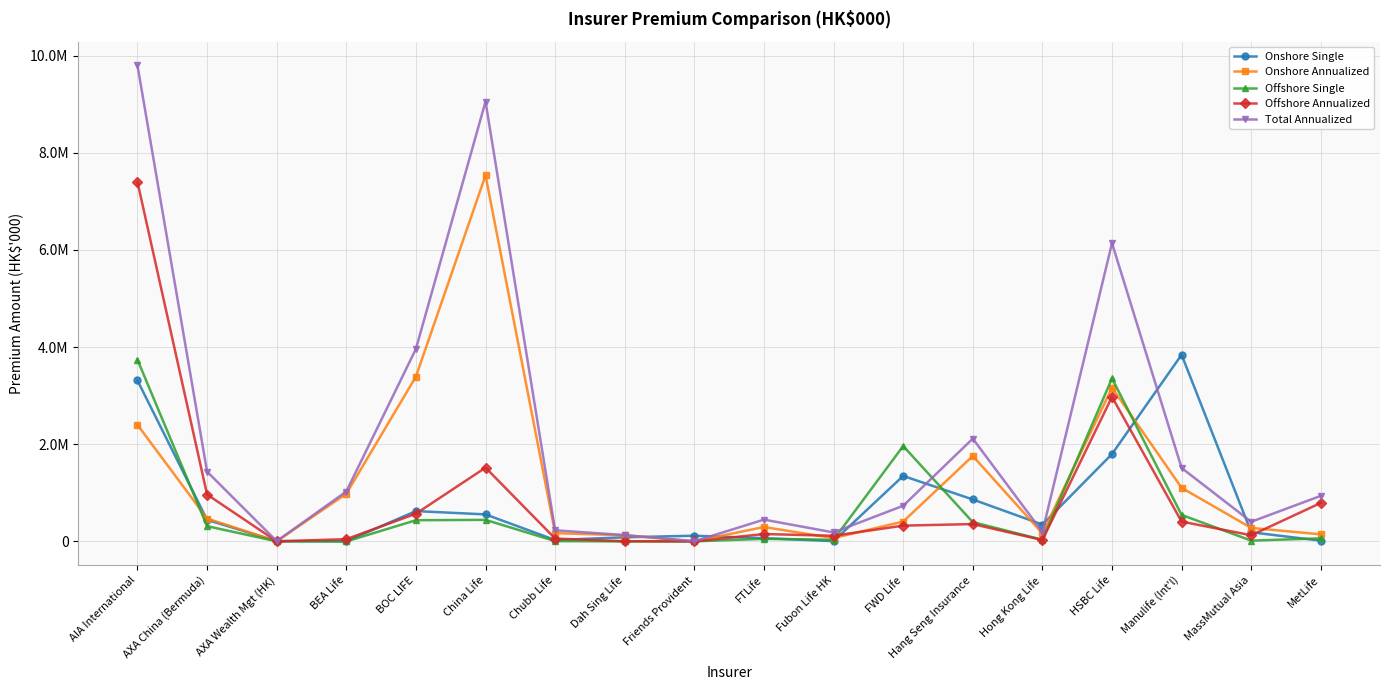

True or false: Onshore Single and Offshore Single intersect in this chart.

True